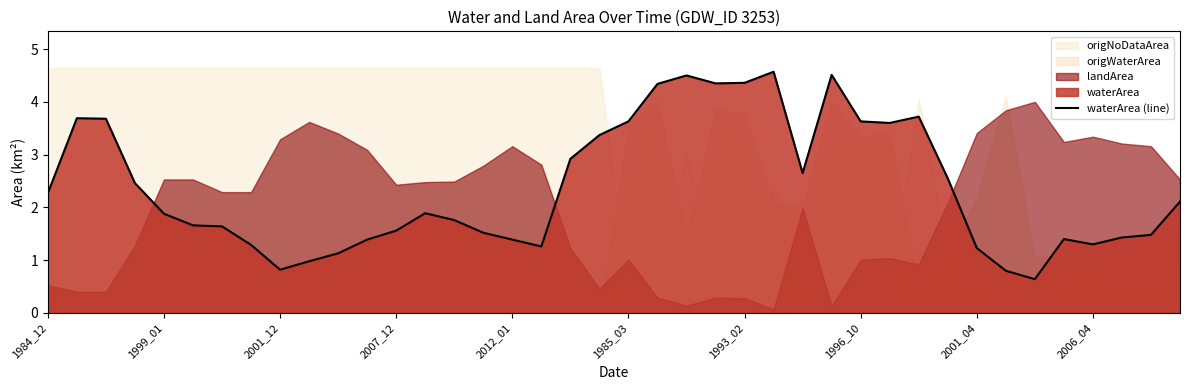

What is the highest value of the waterArea (line) series?

4.6